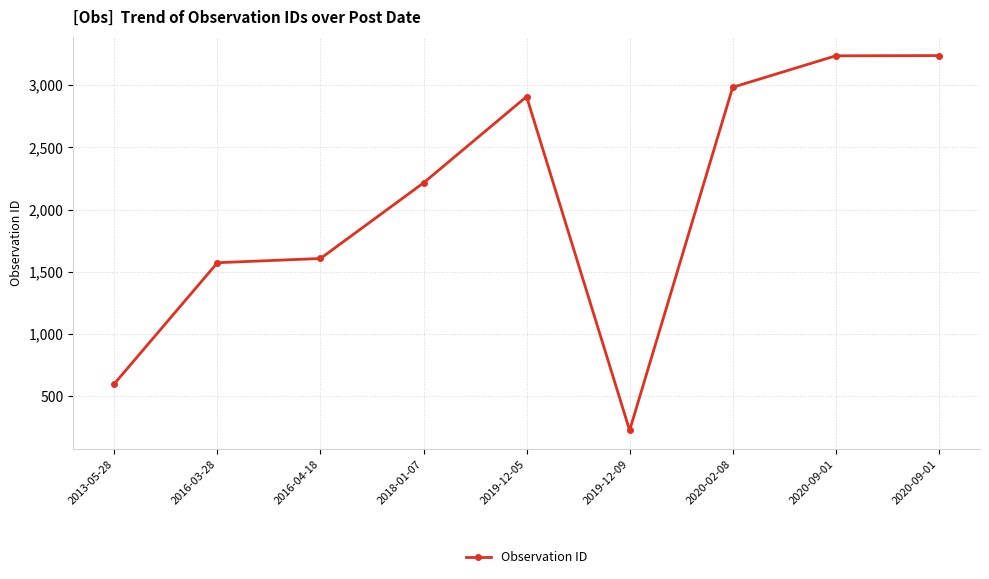

Reading left to right, extract all data points from this chart.

599	1572	1606	2214	2908	224	2983	3236	3238